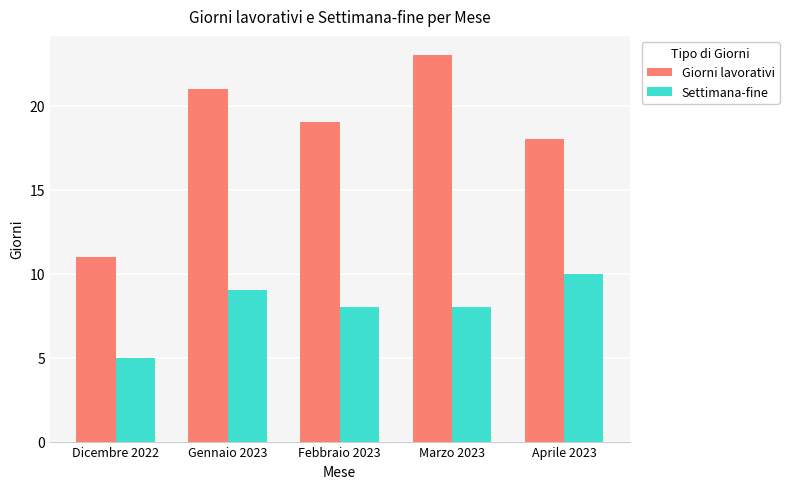

Is the value of Giorni lavorativi at Aprile 2023 greater than the value of Settimana-fine at Gennaio 2023?

Yes